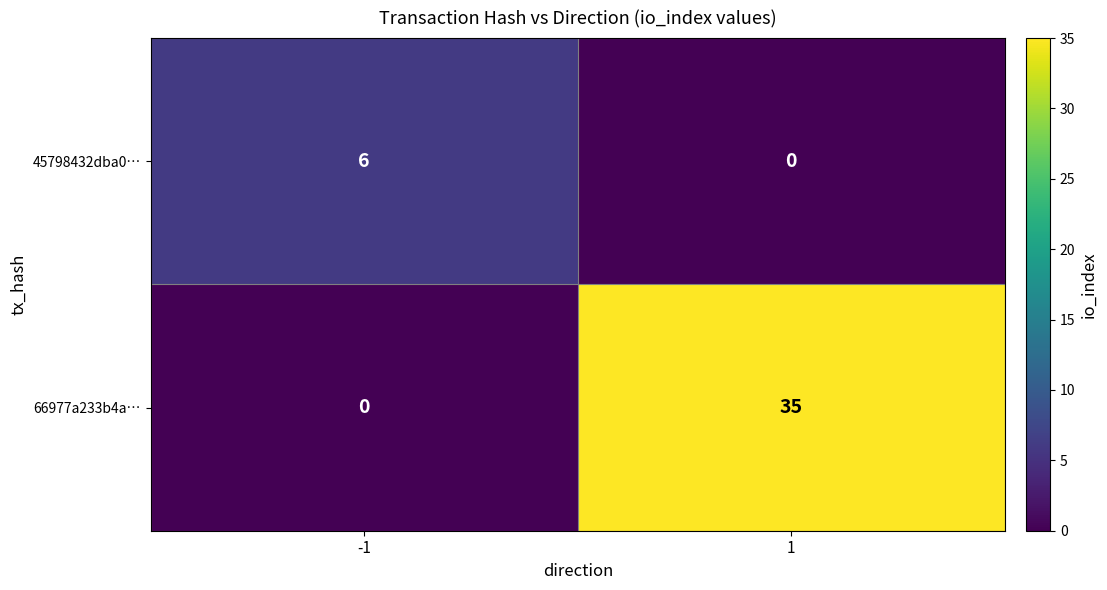

Reading left to right, list all the values displayed in this chart.

45798432dba0…: -1=6	1=0
66977a233b4a…: -1=0	1=35